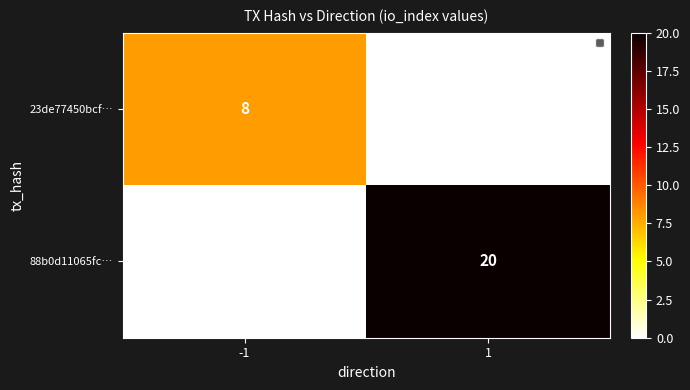

True or false: 88b0d11065fc… has a value of 5 at 1.

False